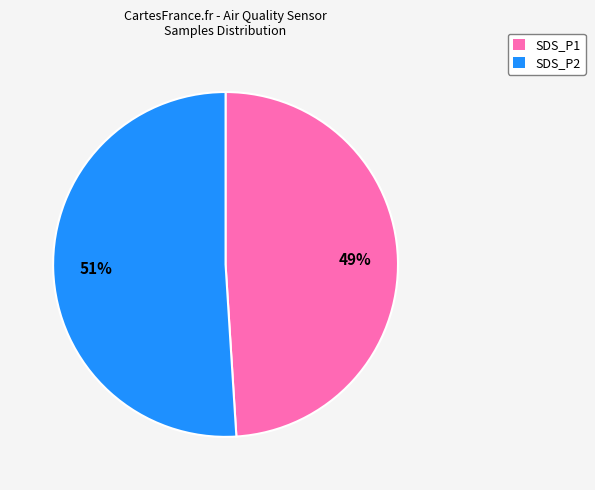

Is there any slice that represents more than half of the pie?

Yes